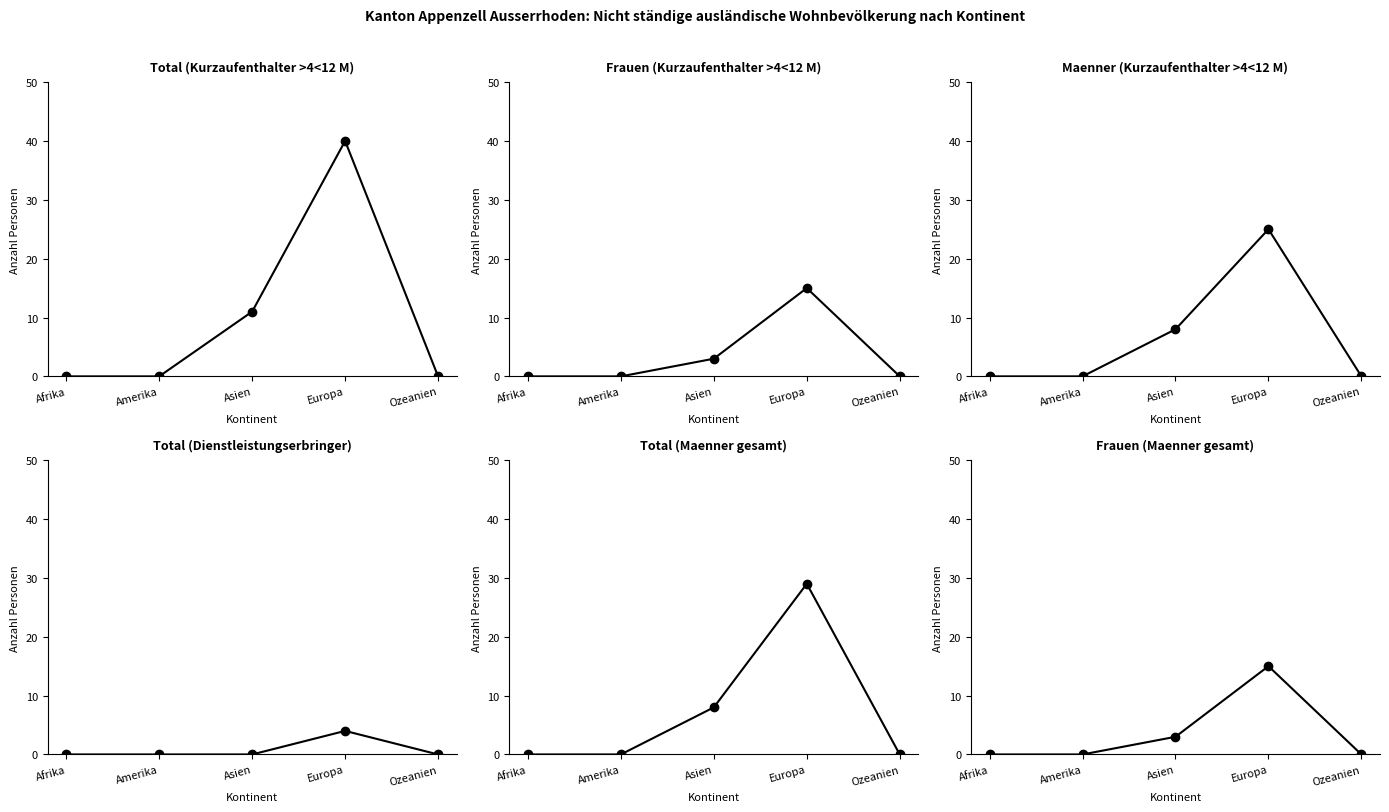

Count the number of data series in this chart.

6